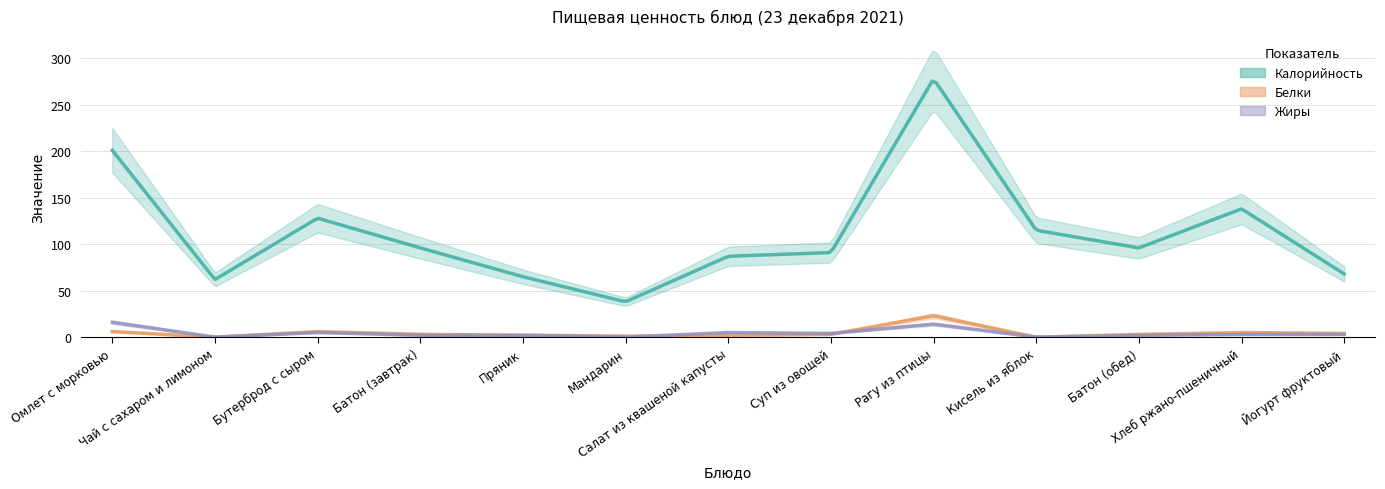

Which series has the largest range (max minus min)?

Калорийность